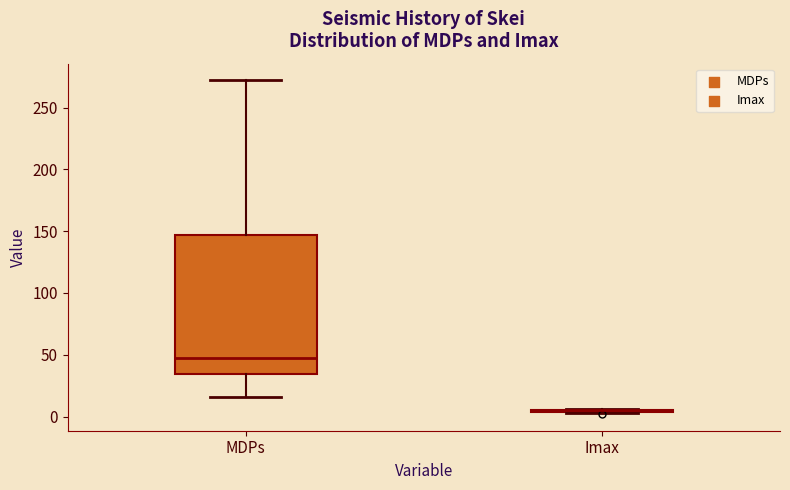

Which box is the tallest, from its lower edge to its upper edge?

MDPs